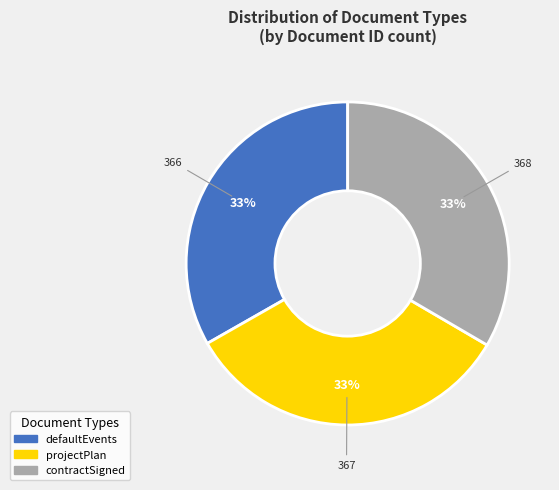

Is the sum of projectPlan and contractSigned greater than half?

Yes